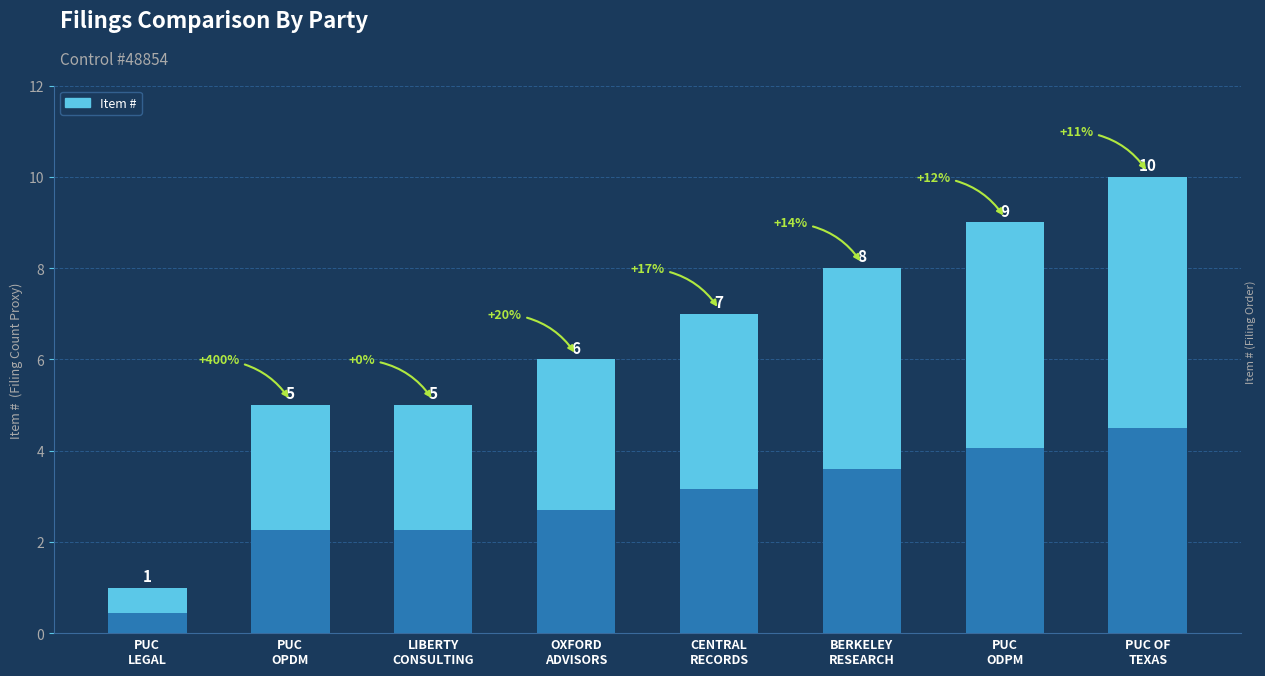

True or false: the data shows 12 at BERKELEY
RESEARCH.

False